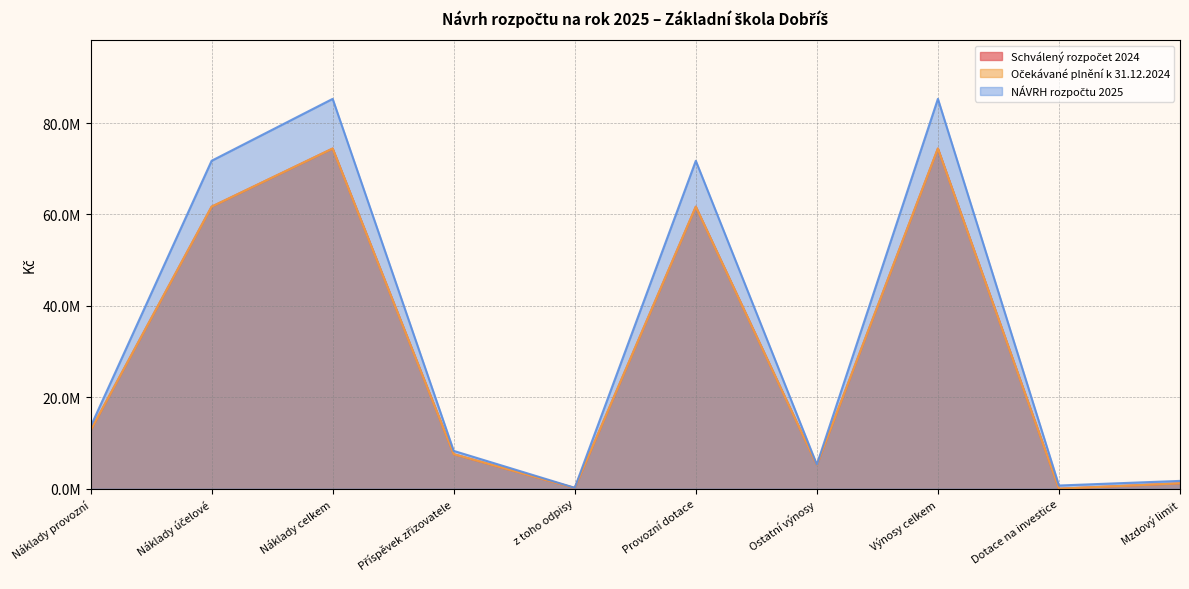

Which label corresponds to the largest value in the chart?

Náklady celkem